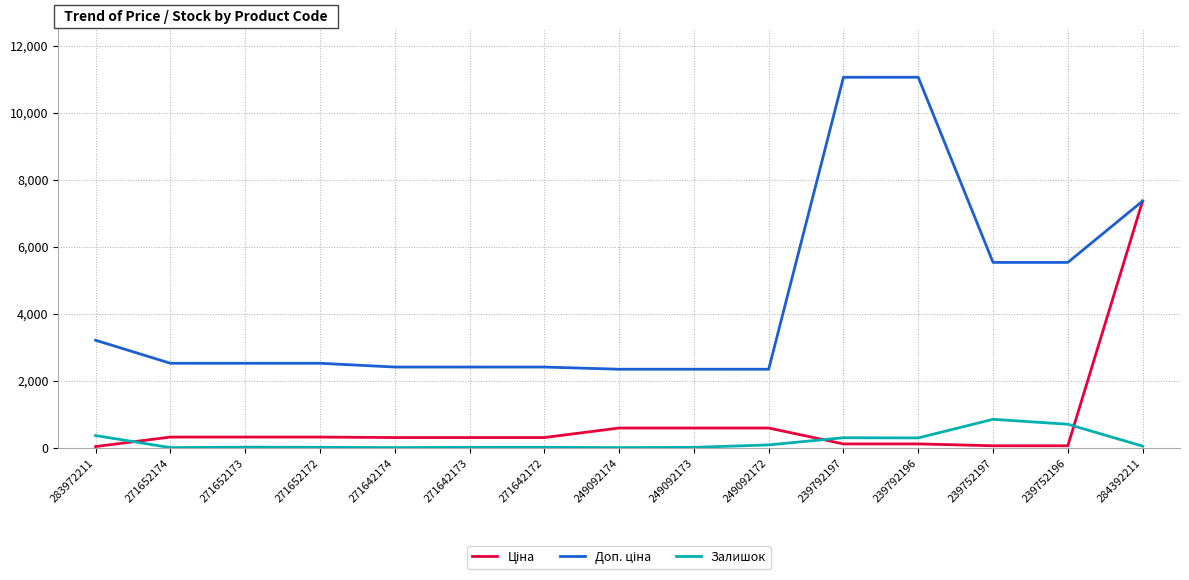

What is the greatest value displayed?

11055.0